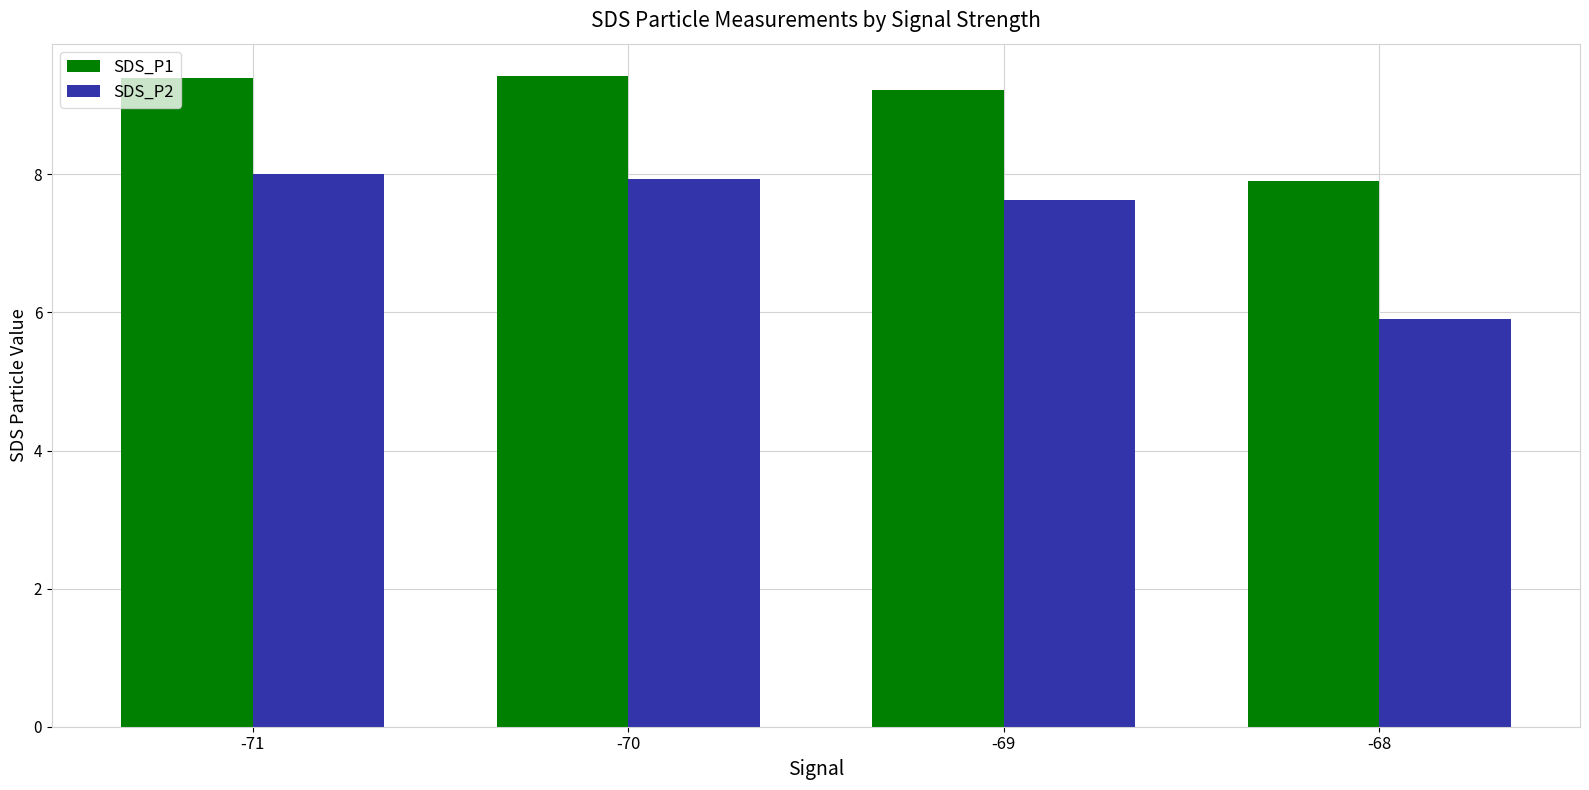

The value of SDS_P1 at -71 is 9.4. True or false?

True